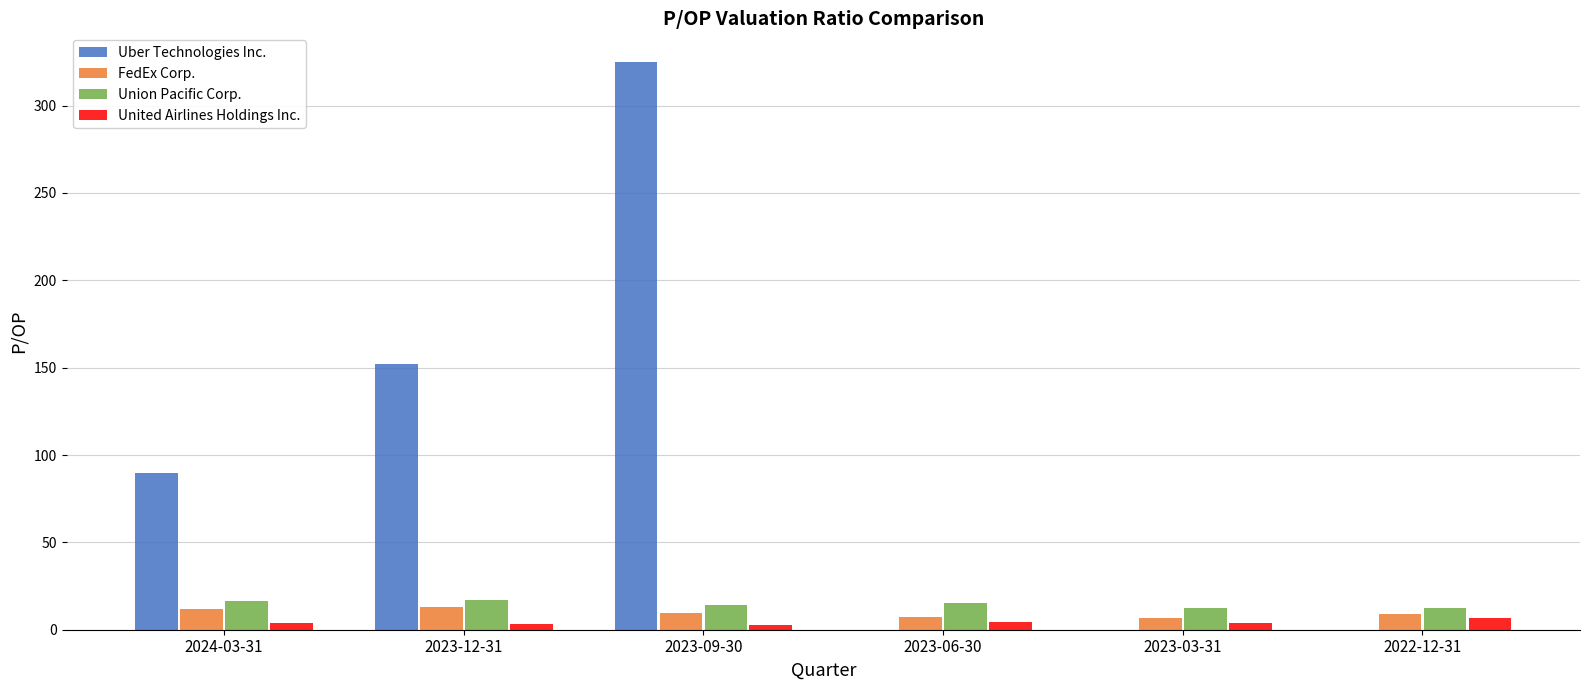

Which series has the largest total across all categories?

Uber Technologies Inc.